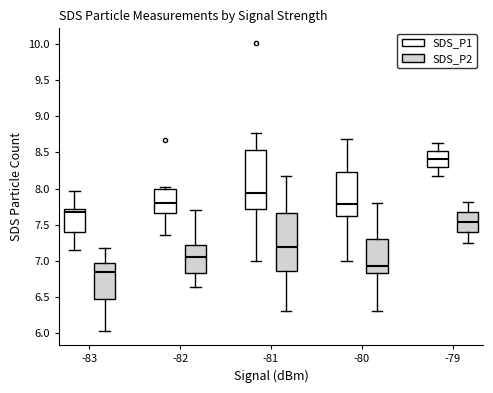

Reading left to right, read every box against the y-axis: the position of its median line, the range the box covers, and the ends of its whiskers. The values are not printed on the chart, so give them approximately, as read against the axis.

-83 (SDS_P1): median 7.70 (just below the box's upper edge), box 7.40 to 7.70, whiskers 7.15 to 7.95
-83 (SDS_P2): median 6.85, box 6.45 to 6.95, whiskers 6.05 to 7.20
-82 (SDS_P1): median 7.80, box 7.65 to 8.00, whiskers 7.35 to 8.00 (just above the box's upper edge)
-82 (SDS_P2): median 7.05, box 6.85 to 7.20, whiskers 6.65 to 7.70
-81 (SDS_P1): median 7.95, box 7.70 to 8.55, whiskers 7.00 to 8.75
-81 (SDS_P2): median 7.20, box 6.85 to 7.65, whiskers 6.30 to 8.20
-80 (SDS_P1): median 7.80, box 7.65 to 8.25, whiskers 7.00 to 8.70
-80 (SDS_P2): median 6.95, box 6.85 to 7.30, whiskers 6.30 to 7.80
-79 (SDS_P1): median 8.40, box 8.30 to 8.50, whiskers 8.20 to 8.65
-79 (SDS_P2): median 7.55, box 7.40 to 7.70, whiskers 7.25 to 7.80